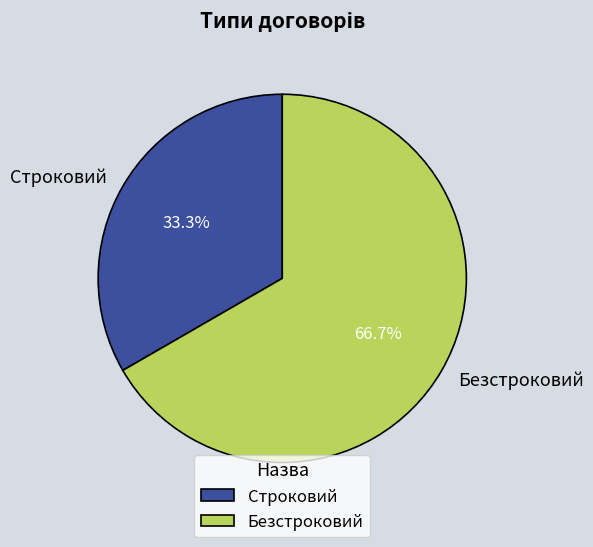

How many segments does this pie chart have?

2